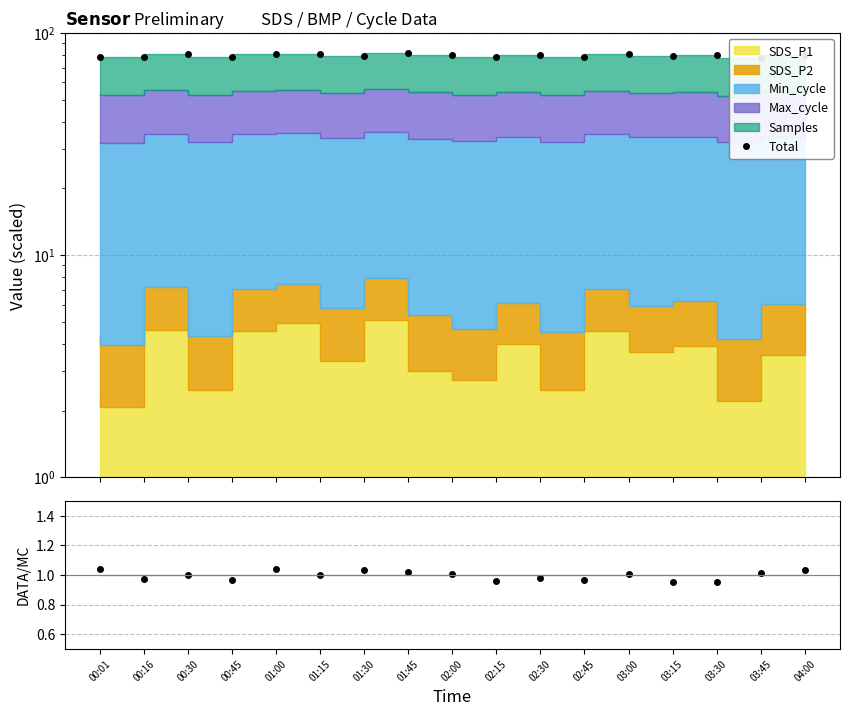

What is the label of the 11th point from the left?

02:30